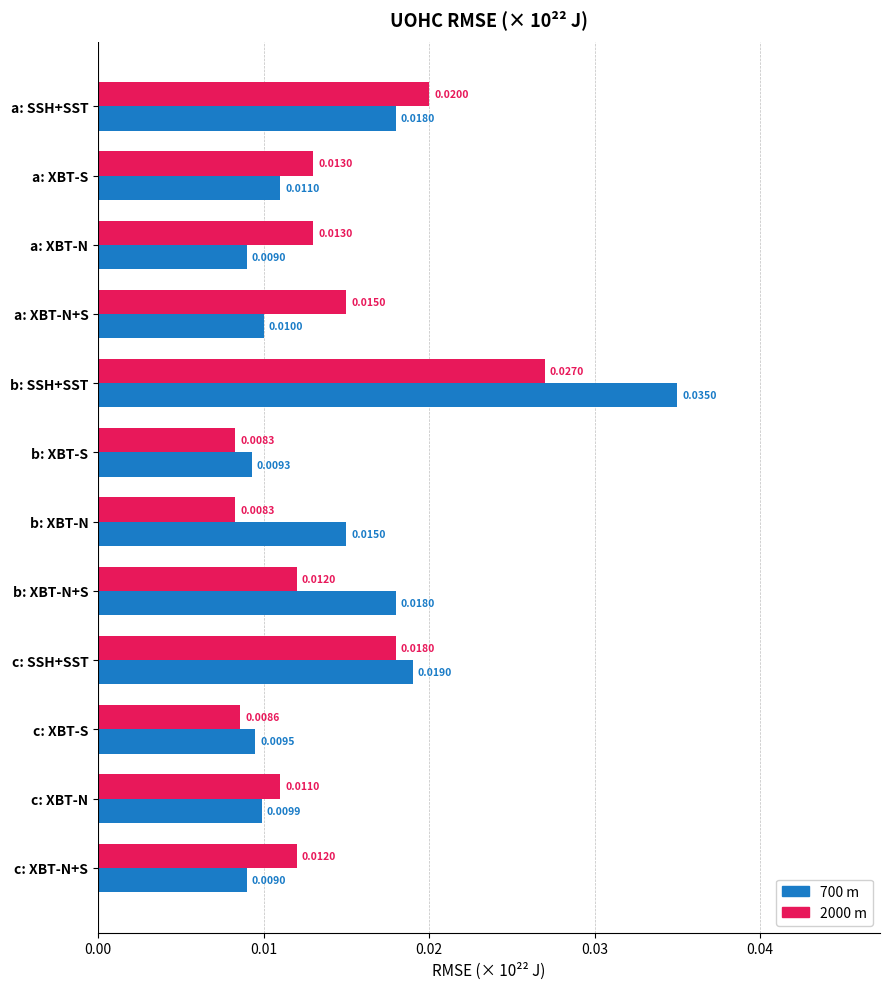

Which series changed the most between a: XBT-N and b: XBT-S?

2000 m